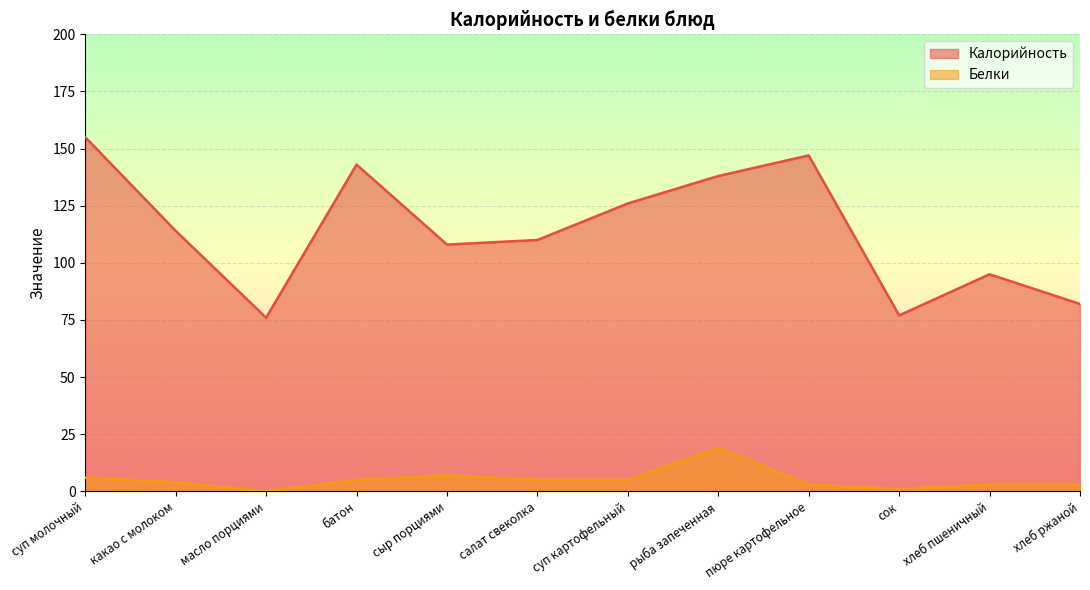

Which series has the largest total across all categories?

Калорийность